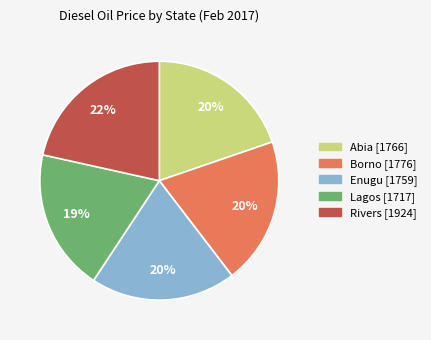

Is there a majority slice in this chart?

No